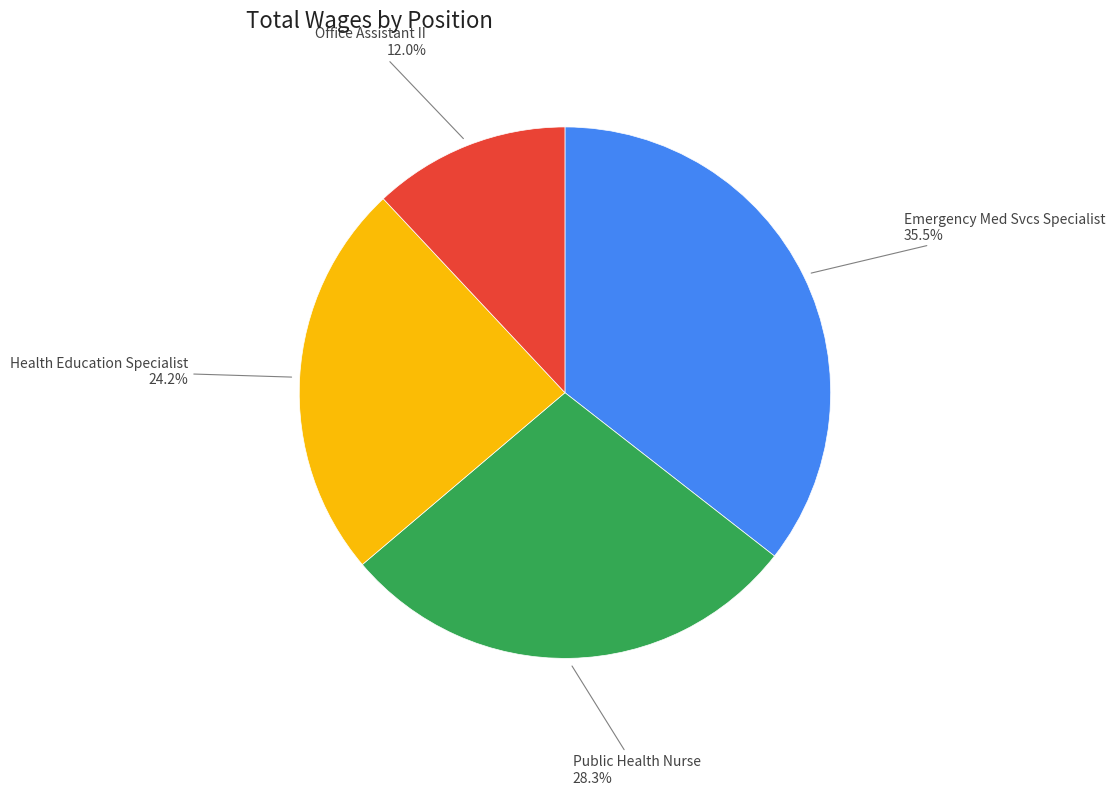

Is there any slice that represents more than half of the pie?

No